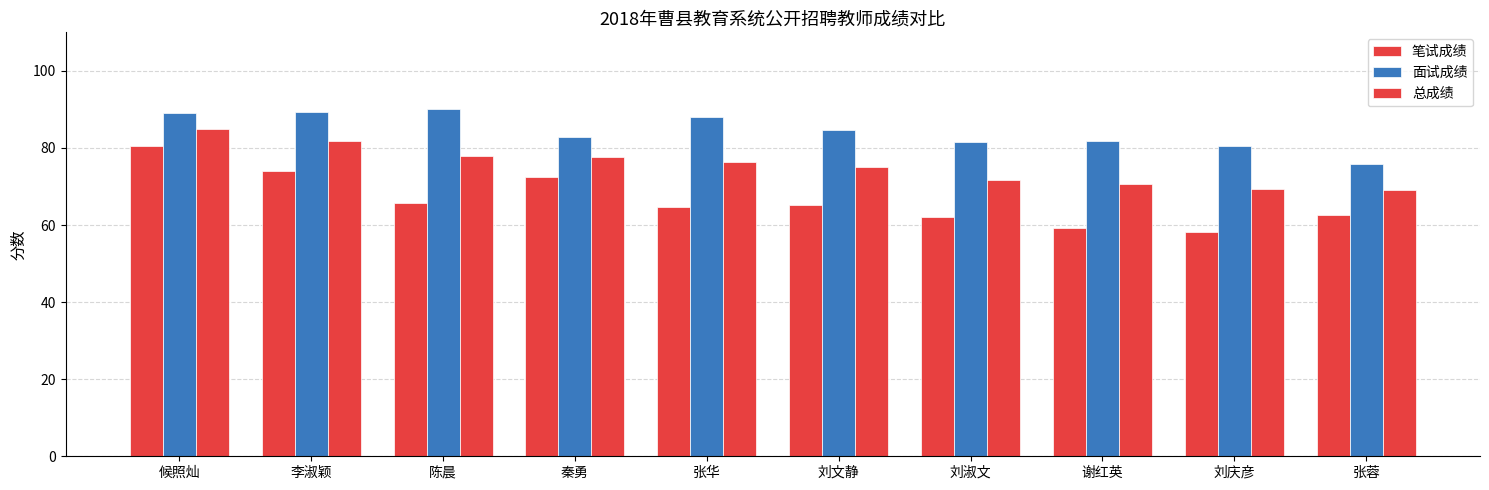

How many bars are there in each group?

3